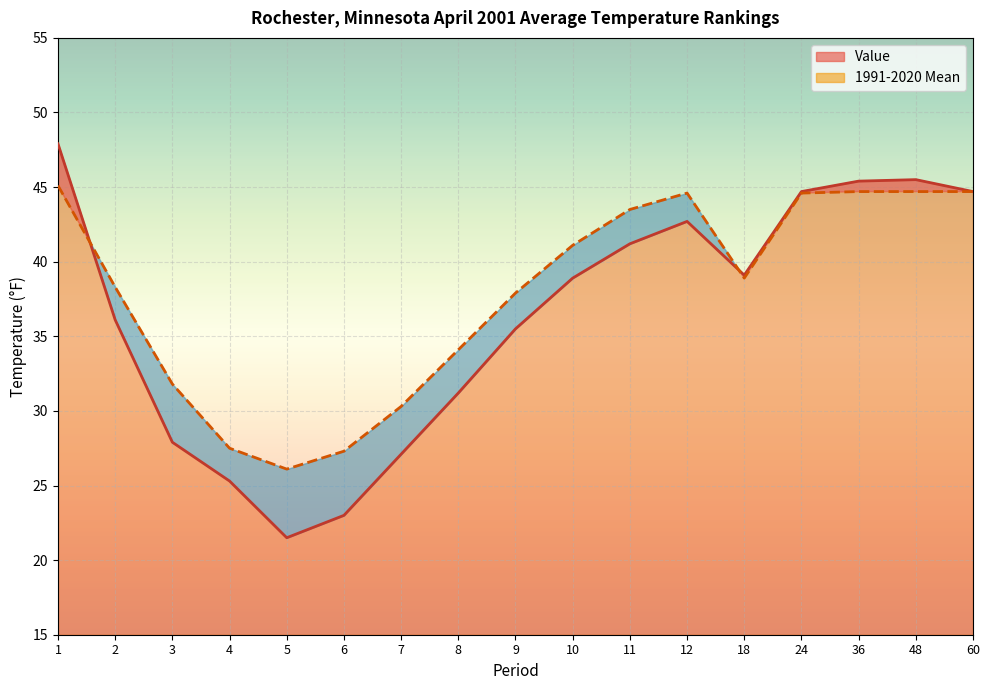

True or false: 1991-2020 Mean has a value of 44.6 at 24.

True